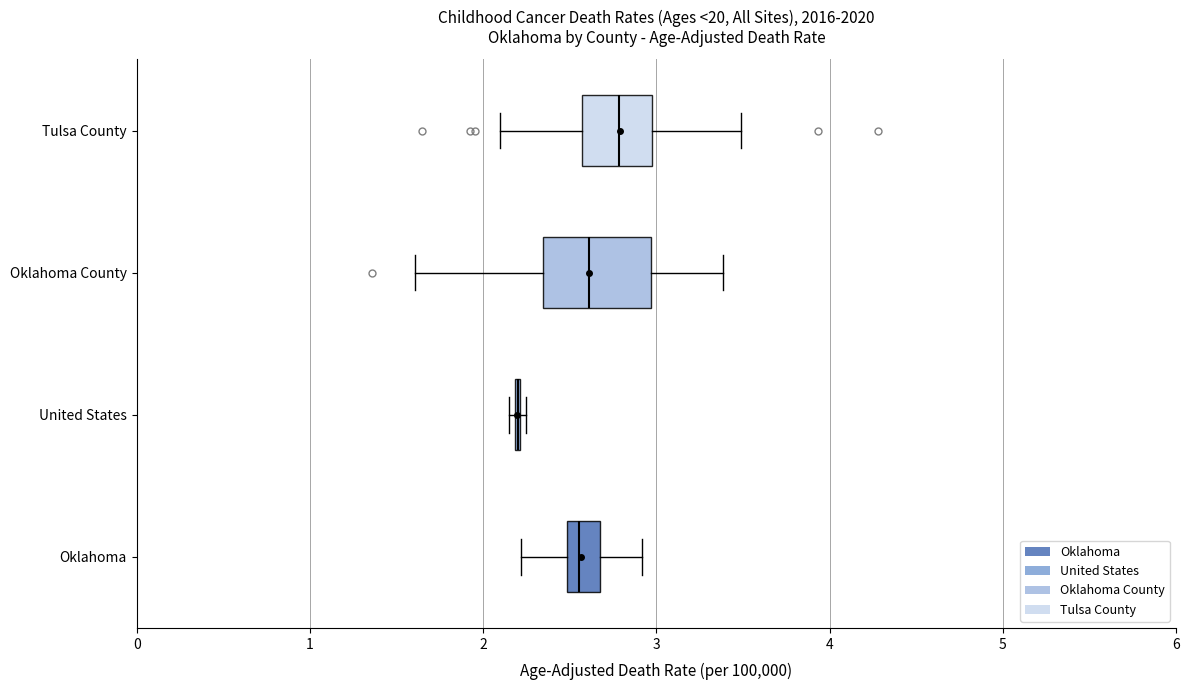

Reading bottom to top, transcribe this box plot: for each box, give where its median line is, the range the box spans, and where its two whiskers end, as read against the x-axis. The values are not printed on the chart, so give them approximately, as read against the axis.

Oklahoma: median 2.6, box 2.5 to 2.7, whiskers 2.2 to 2.9
United States: box collapsed to a line at 2.2, whiskers 2.2 to 2.2
Oklahoma County: median 2.6, box 2.3 to 3.0, whiskers 1.6 to 3.4
Tulsa County: median 2.8, box 2.6 to 3.0, whiskers 2.1 to 3.5